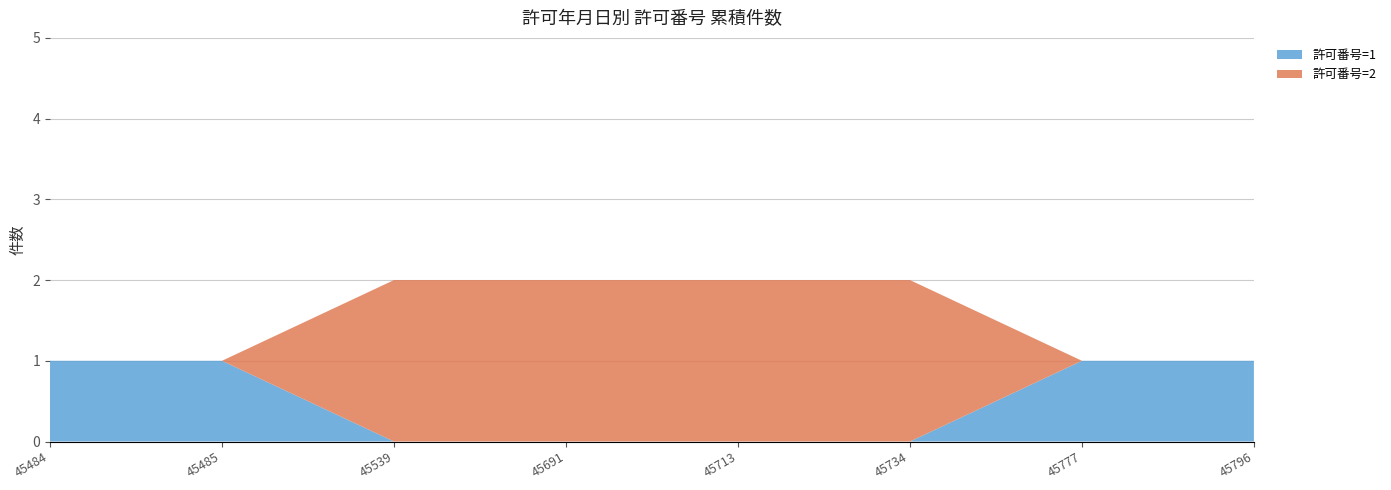

Reading left to right, transcribe all the data shown in this chart.

許可番号=1: 1	1	0	0	0	0	1	1
許可番号=2: 0	0	2	2	2	2	0	0